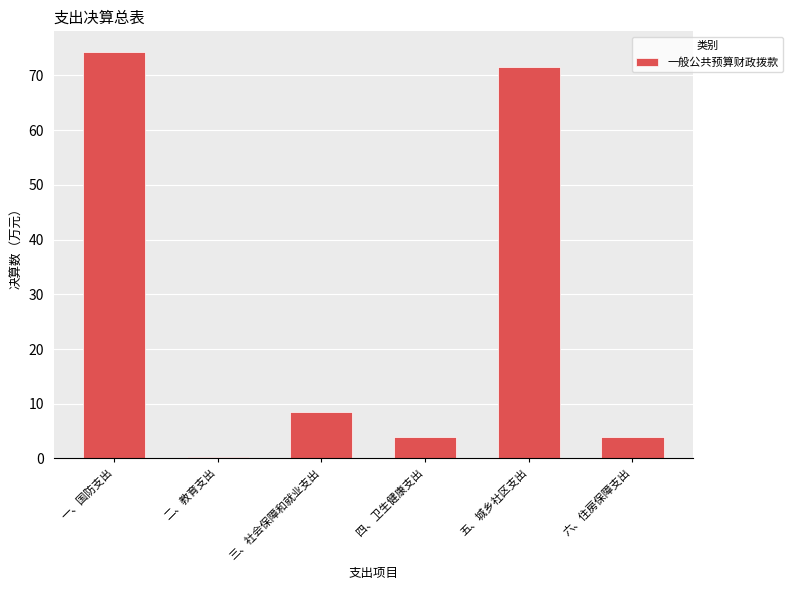

What is the label of the 2nd bar from the right?

五、城乡社区支出